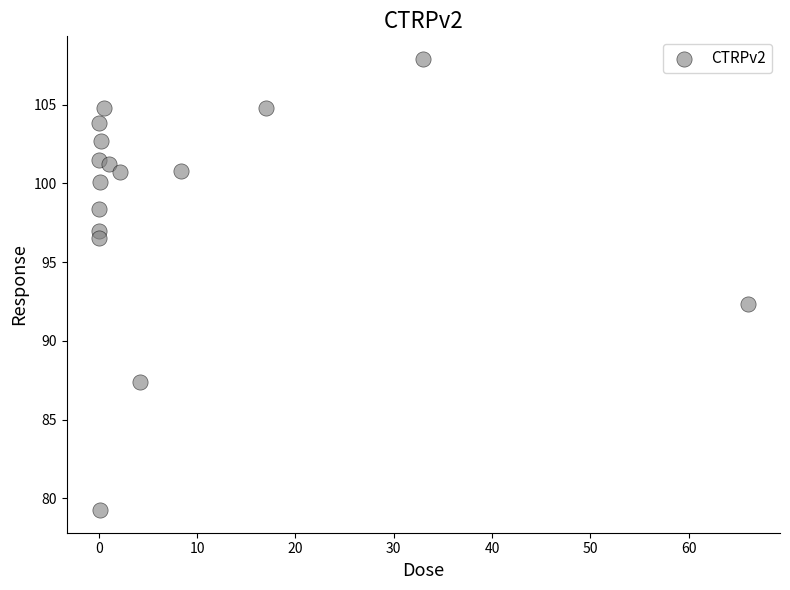

What is the range of X values (max minus min)?

66.0